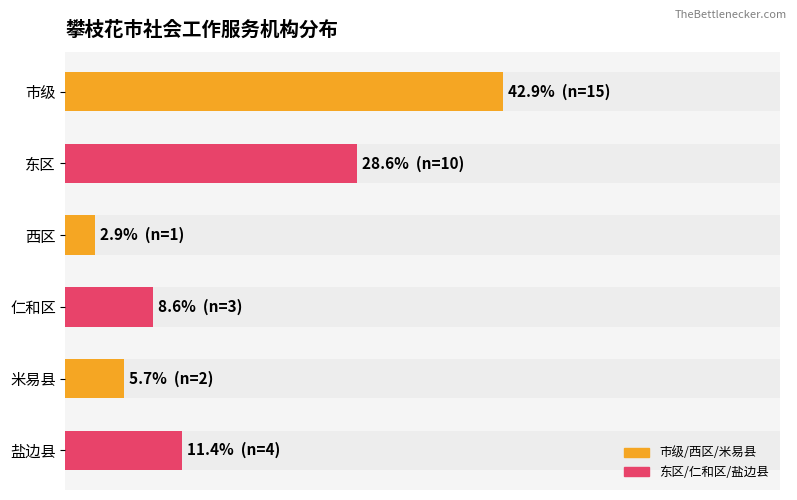

What is the value of the 5th bar from the left?

5.7